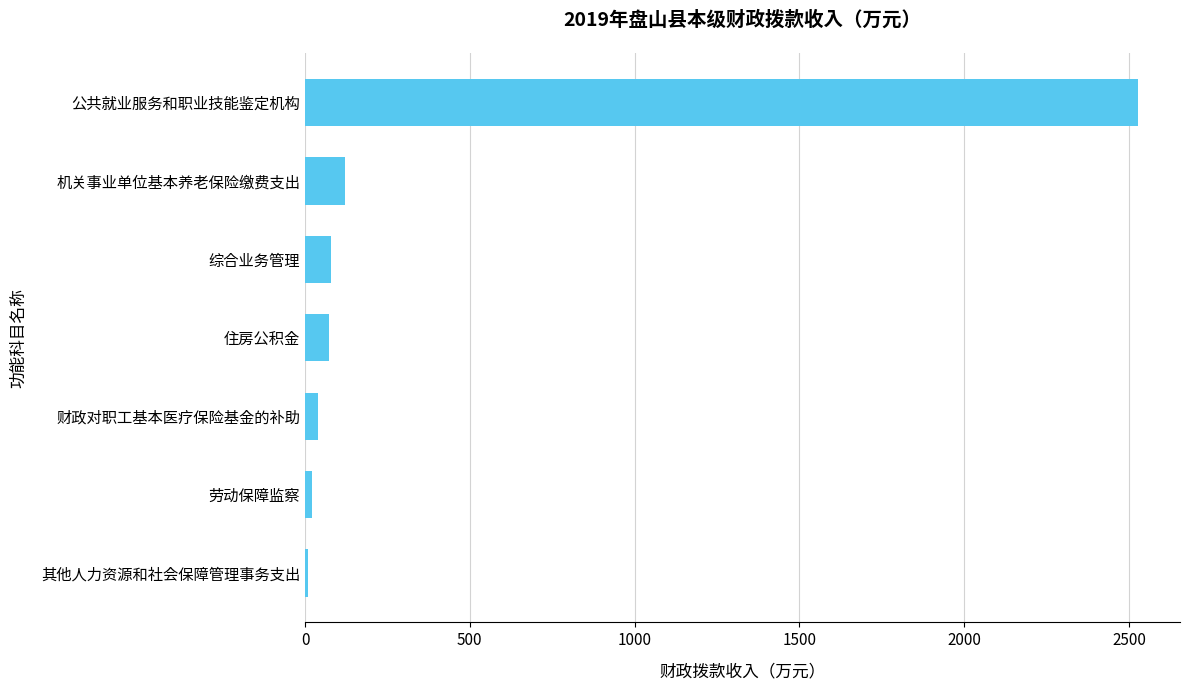

How many bars are there in total?

7